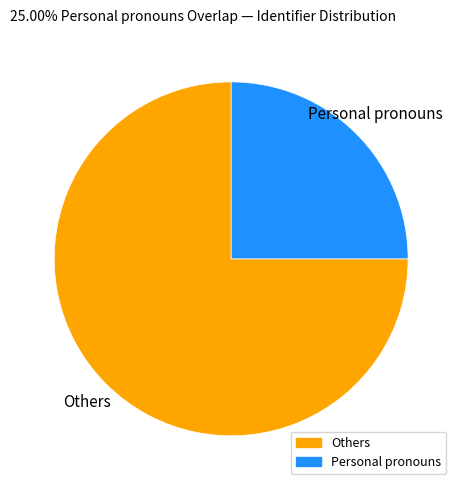

Does any single category account for the majority?

Yes